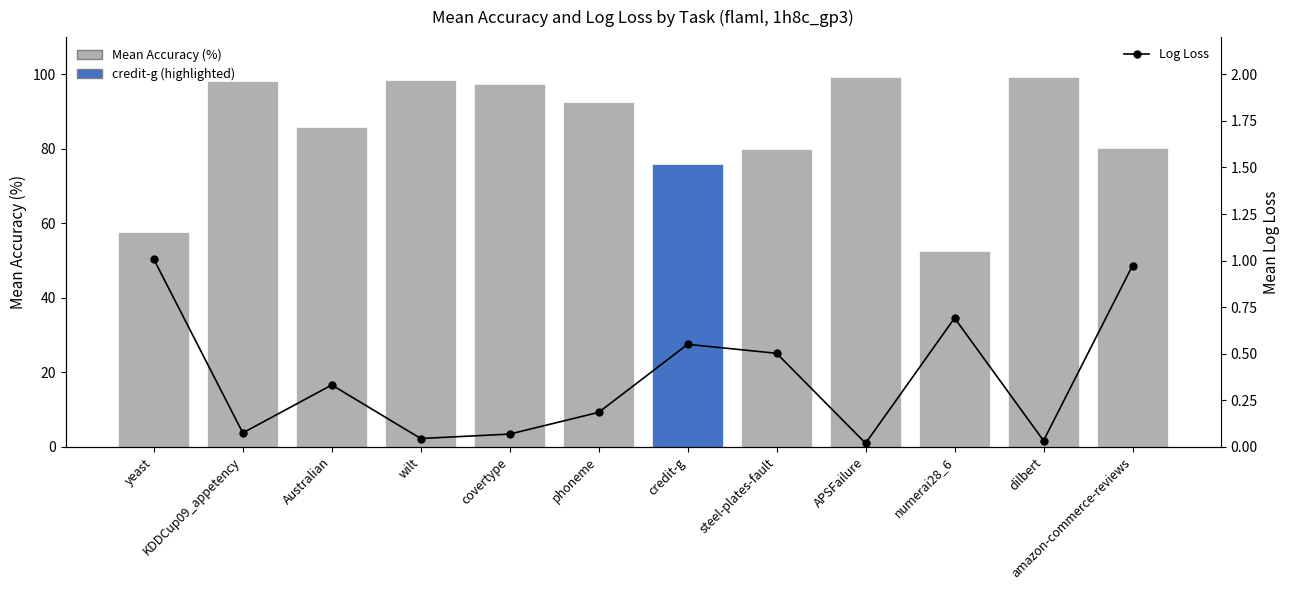

Reading left to right, transcribe all the data shown in this chart.

Mean Accuracy (%): 57.6	98.2	85.8	98.4	97.5	92.5	76.0	80.0	99.3	52.6	99.2	80.2
Log Loss: 1.0	0.1	0.3	0.0	0.1	0.2	0.6	0.5	0.0	0.7	0.0	1.0